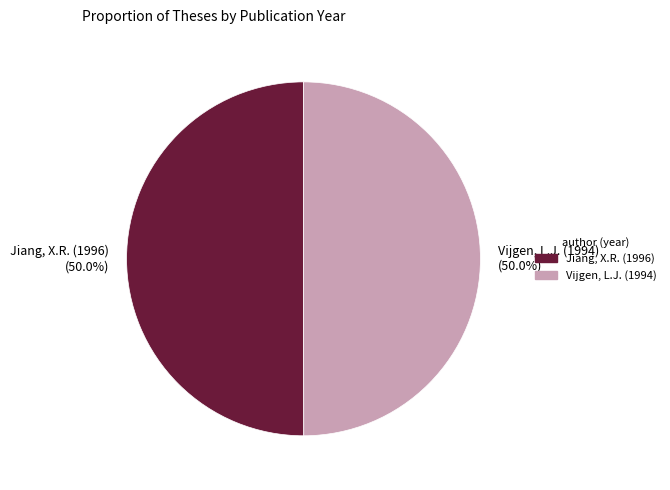

How many segments does this pie chart have?

2